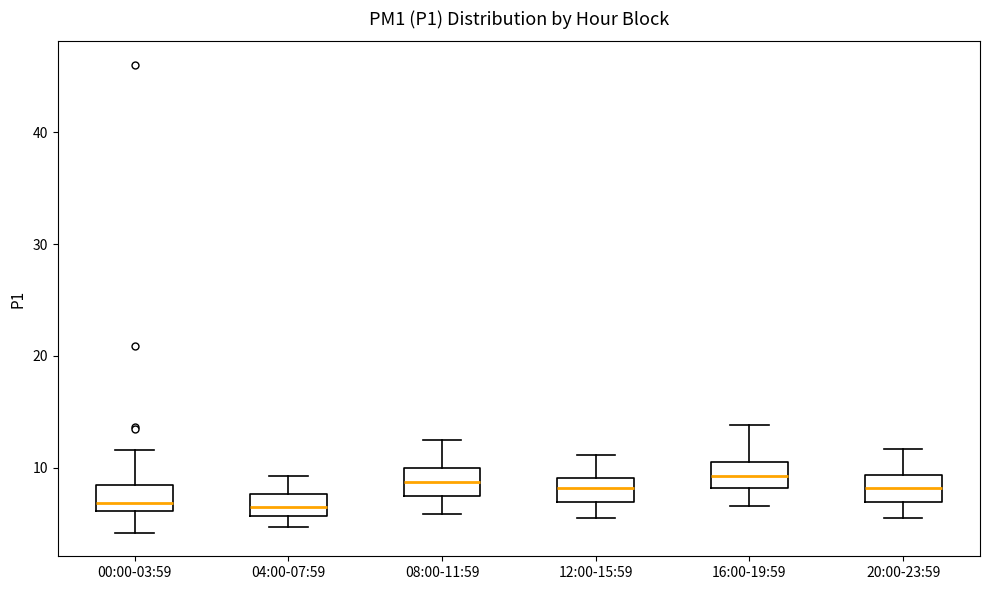

Where does the upper whisker of the box for 00:00-03:59 end on the y-axis? The values are not printed on the chart, so give them approximately, as read against the axis.

12